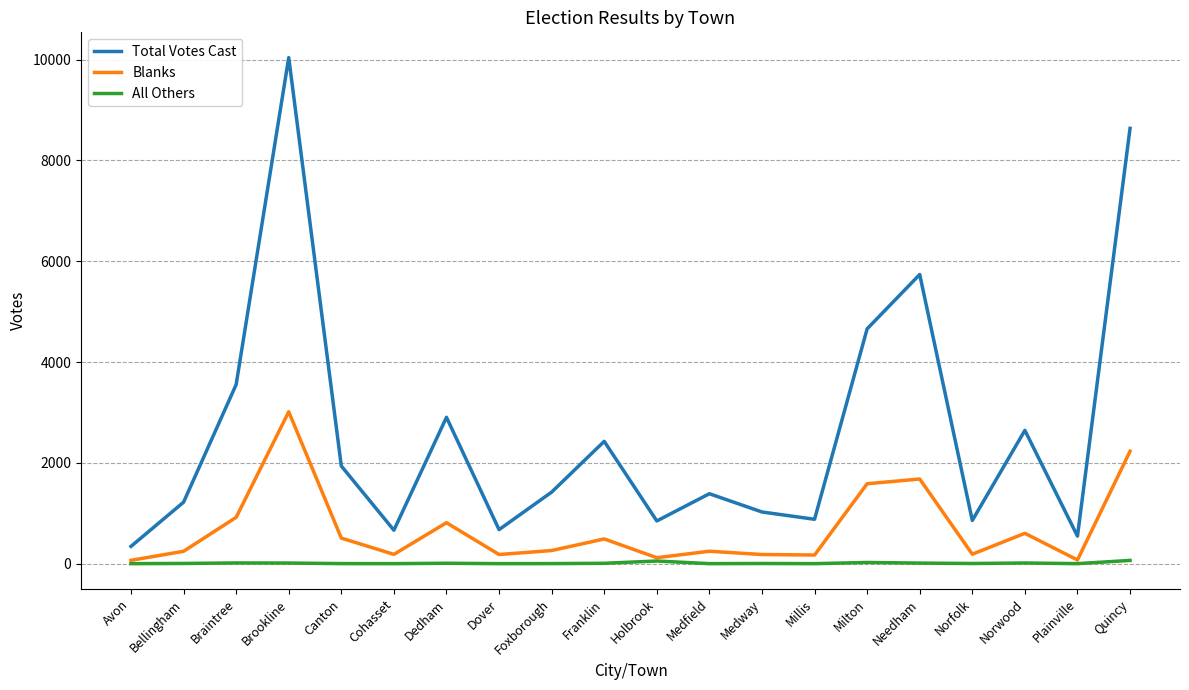

What is the sum of all Total Votes Cast values?

52389